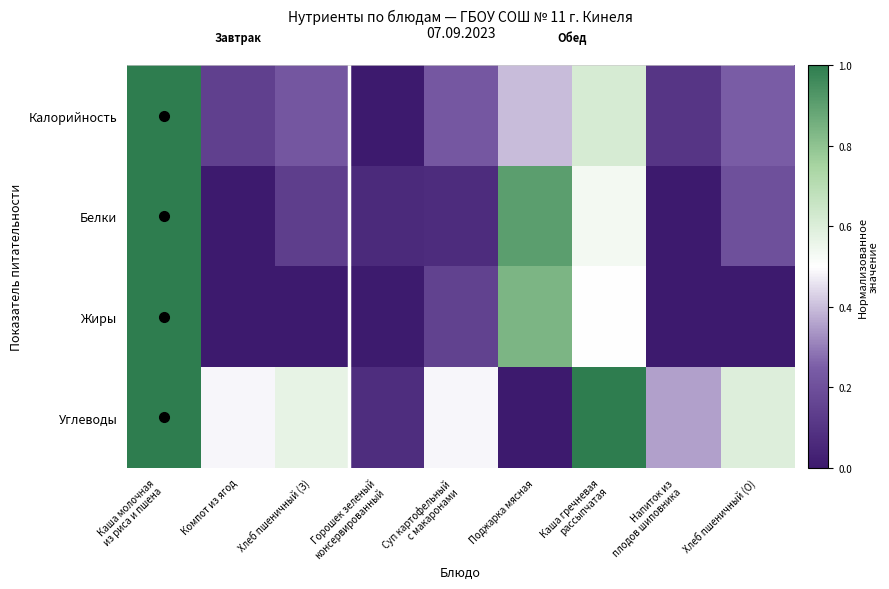

Reading left to right, transcribe all the data shown in this chart.

Калорийность: Каша молочная
из риса и пшена=1.0	Компот из ягод=0.1	Хлеб пшеничный (З)=0.2	Горошек зеленый
консервированный=0.0	Суп картофельный
с макаронами=0.2	Поджарка мясная=0.4	Каша гречневая
рассыпчатая=0.6	Напиток из
плодов шиповника=0.1	Хлеб пшеничный (О)=0.2
Белки: Каша молочная
из риса и пшена=1.0	Компот из ягод=0.0	Хлеб пшеничный (З)=0.1	Горошек зеленый
консервированный=0.1	Суп картофельный
с макаронами=0.1	Поджарка мясная=0.9	Каша гречневая
рассыпчатая=0.5	Напиток из
плодов шиповника=0.0	Хлеб пшеничный (О)=0.2
Жиры: Каша молочная
из риса и пшена=1.0	Компот из ягод=0.0	Хлеб пшеничный (З)=0.0	Горошек зеленый
консервированный=0.0	Суп картофельный
с макаронами=0.1	Поджарка мясная=0.8	Каша гречневая
рассыпчатая=0.5	Напиток из
плодов шиповника=0.0	Хлеб пшеничный (О)=0.0
Углеводы: Каша молочная
из риса и пшена=1.0	Компот из ягод=0.5	Хлеб пшеничный (З)=0.6	Горошек зеленый
консервированный=0.1	Суп картофельный
с макаронами=0.5	Поджарка мясная=0.0	Каша гречневая
рассыпчатая=1.0	Напиток из
плодов шиповника=0.4	Хлеб пшеничный (О)=0.6